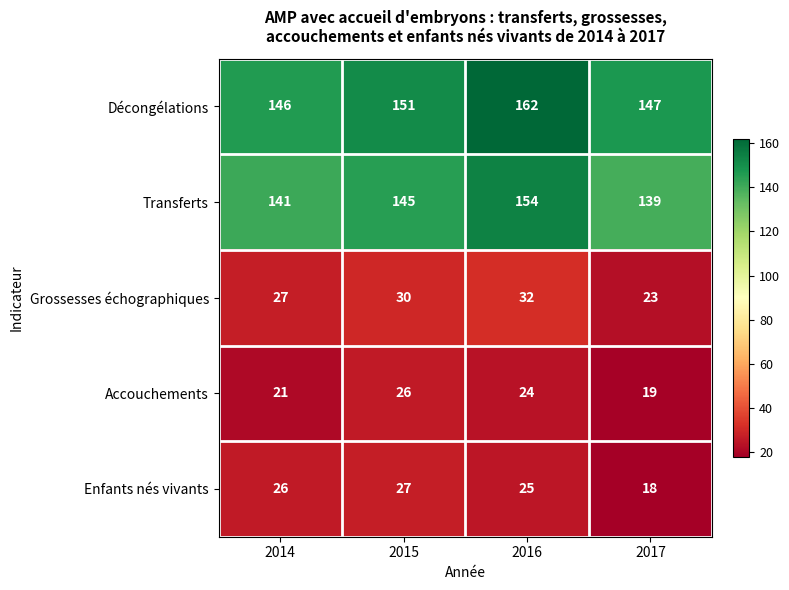

At how many categories does at least one series exceed 116?

4